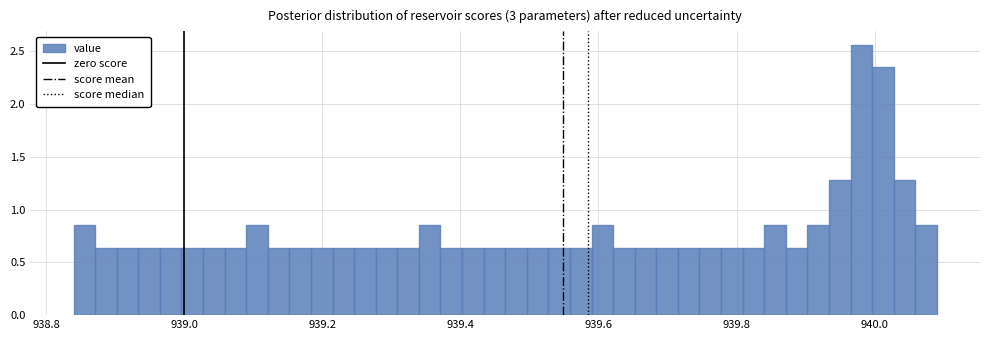

Around what value on the x-axis is the tallest bar? Give the approximate position of its centre, as read against the axis.

939.98